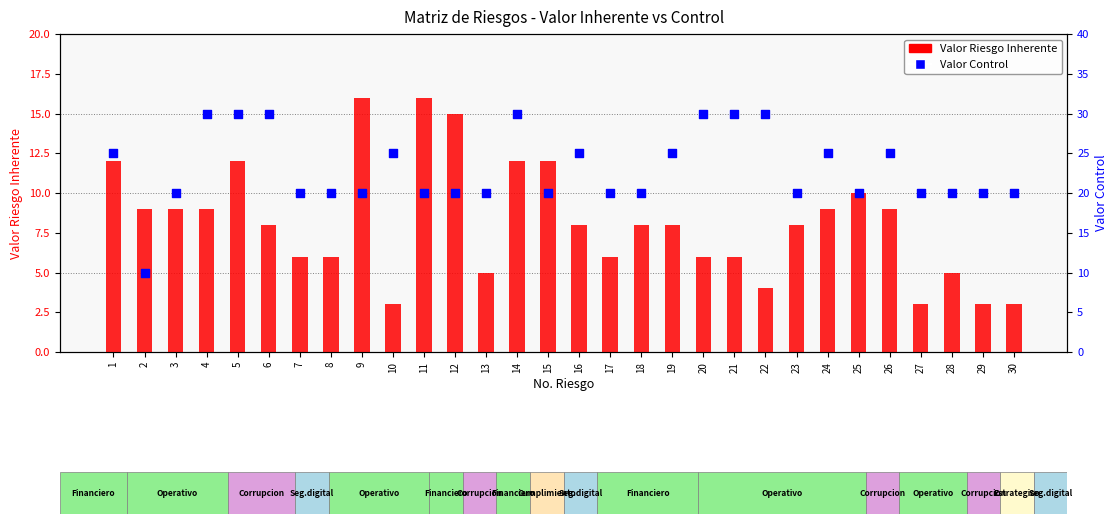

At how many categories does at least one series exceed 26?

7